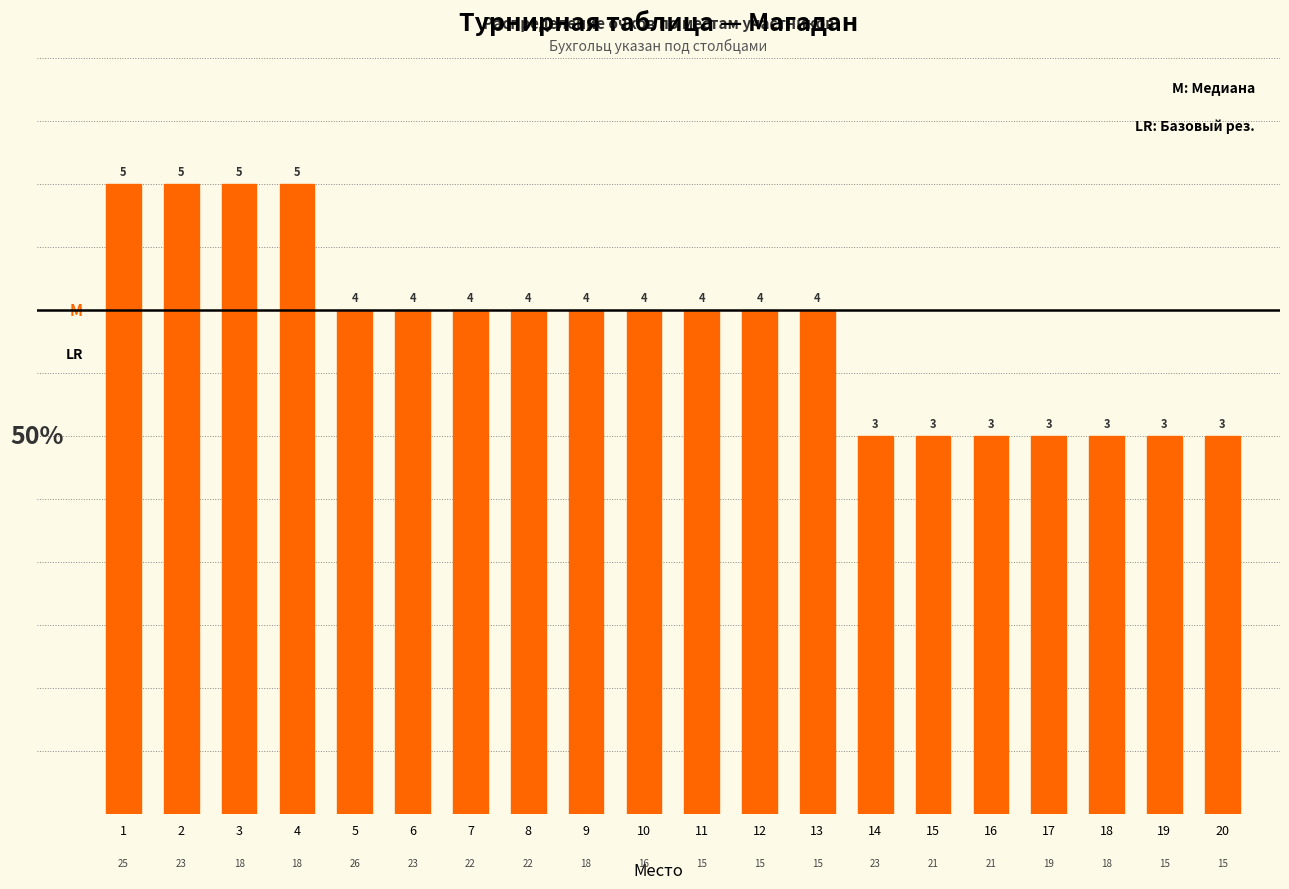

Are the bars horizontal?

No